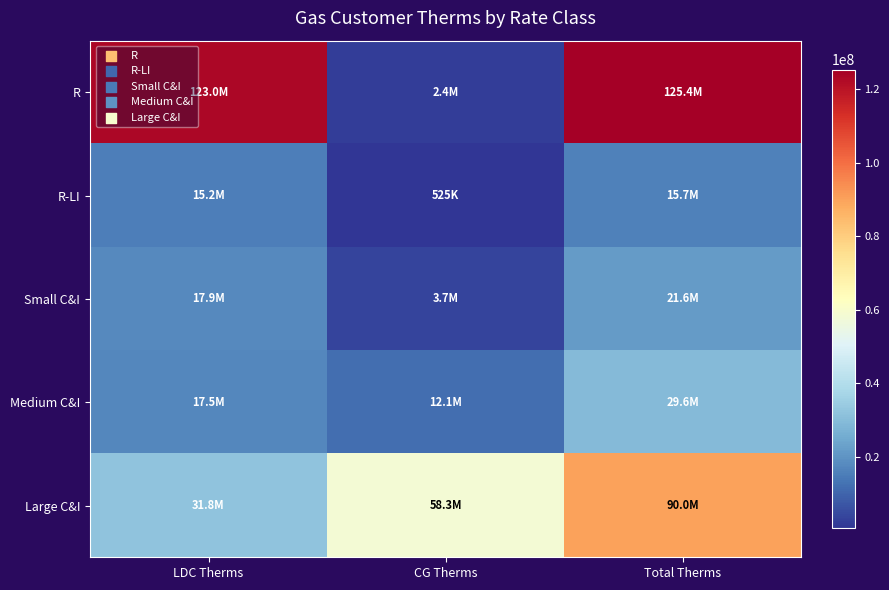

Which series has the largest total across all categories?

R